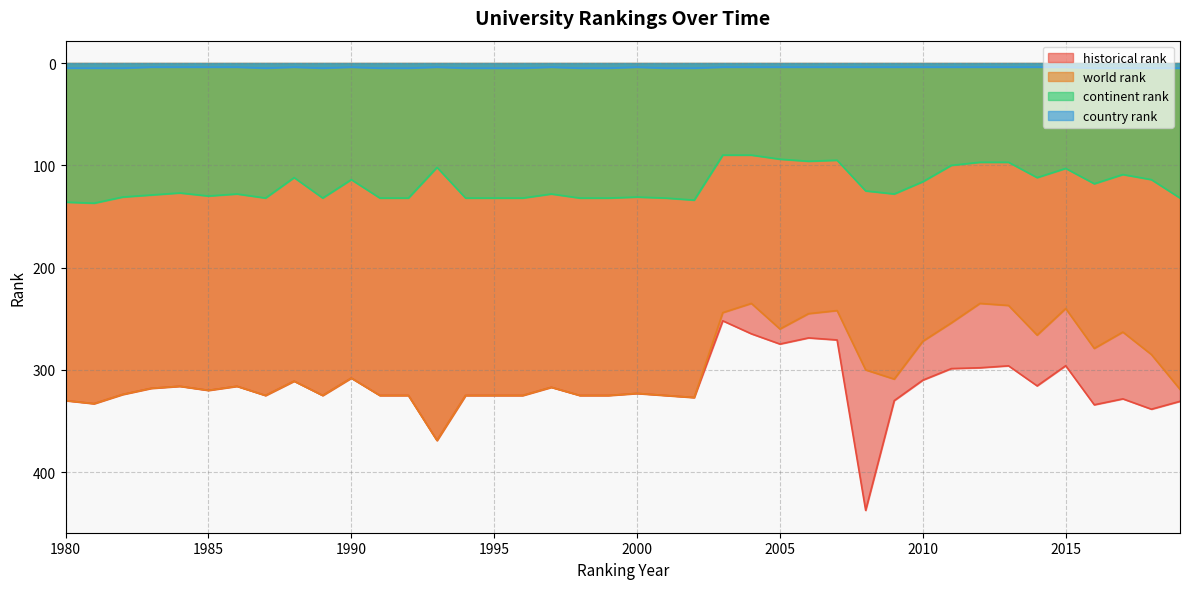

What are all the series names shown in the legend?

historical rank, world rank, continent rank, country rank